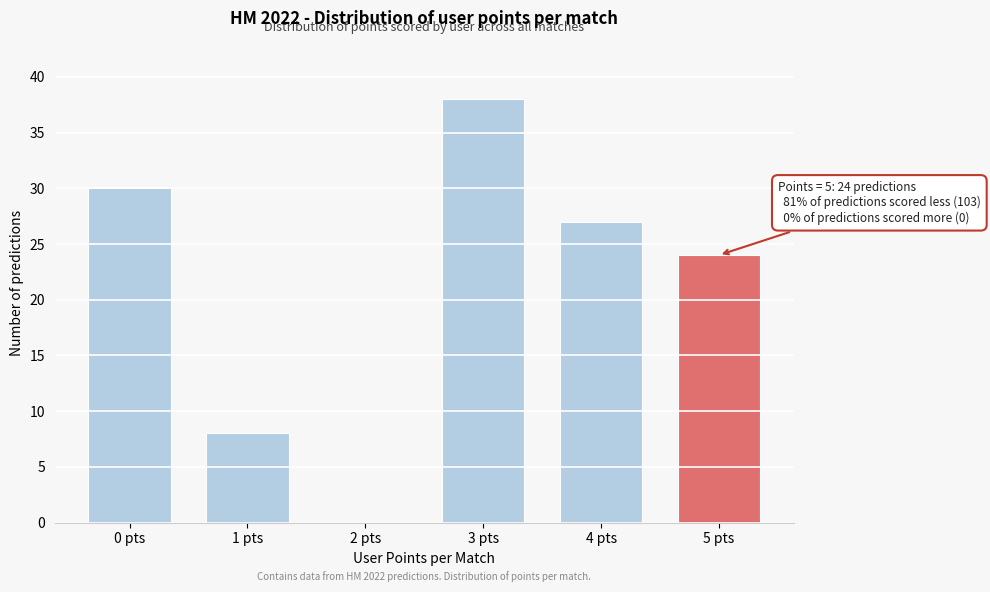

Reading left to right, list all the values displayed in this chart.

0 pts=30	1 pts=8	2 pts=0	3 pts=38	4 pts=27	5 pts=24